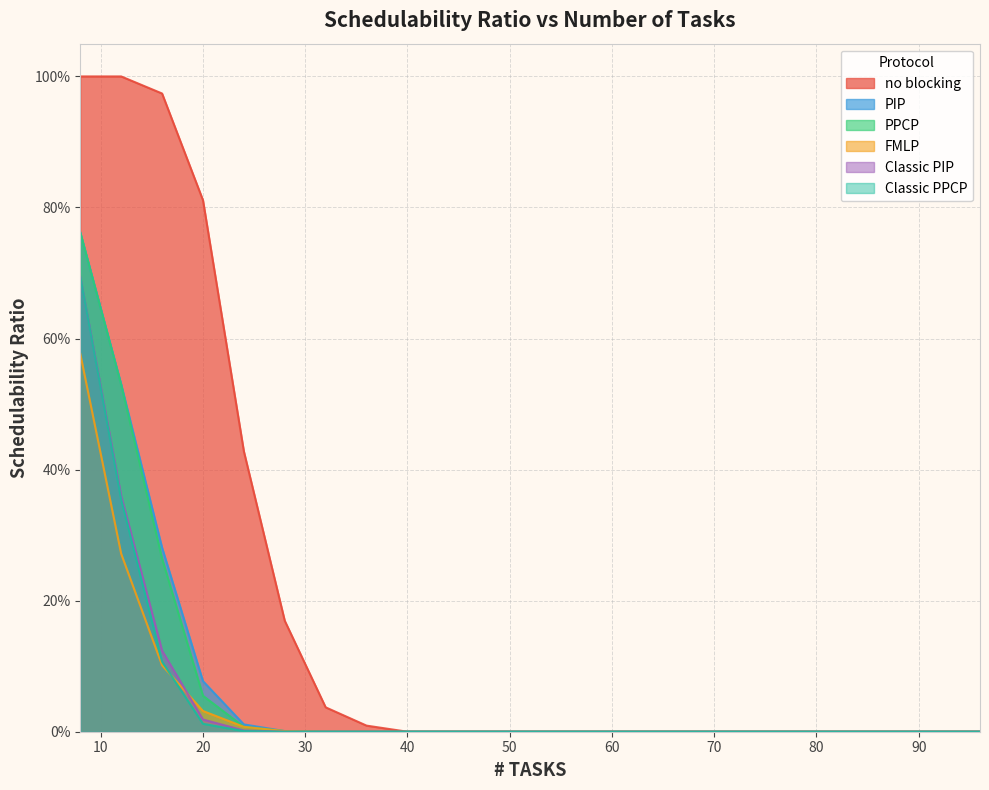

Which category has the highest value across all series?

8